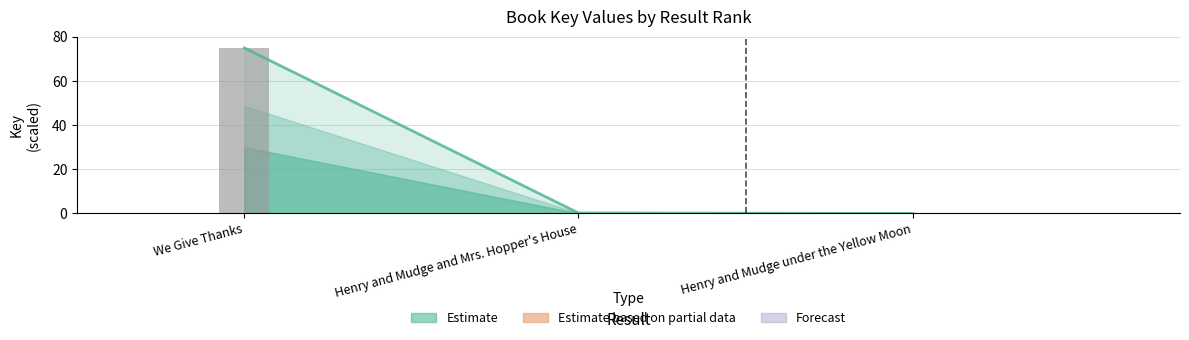

What is the label of the 2nd bar from the left?

Henry and Mudge and Mrs. Hopper's House